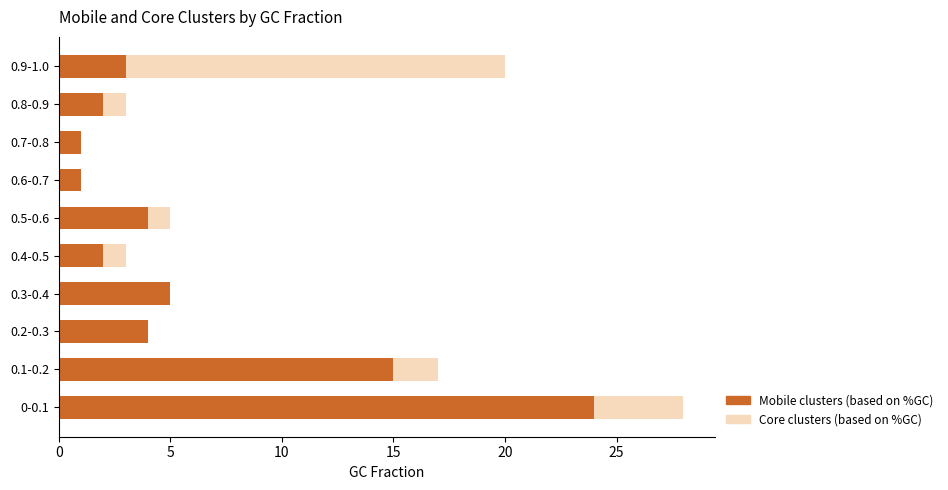

Is it true that Mobile clusters (based on %GC) equals 1 at 0.8-0.9?

False